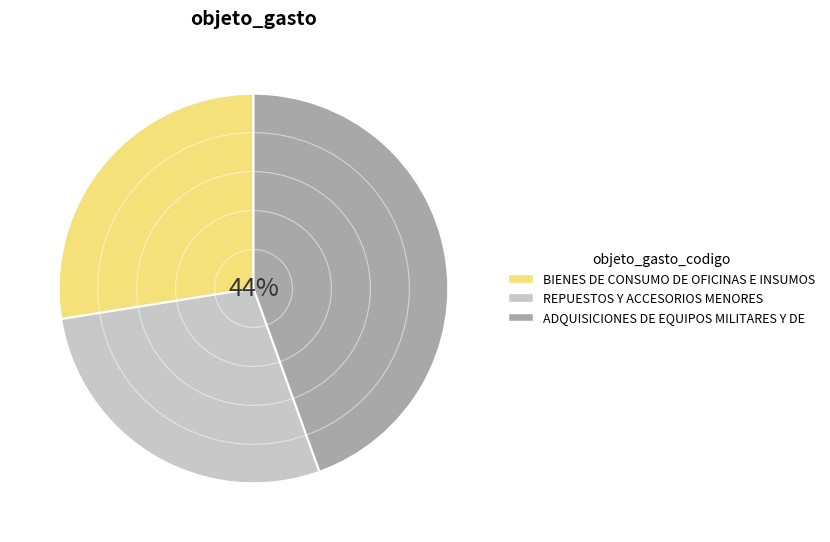

Count the number of slices in the pie.

3